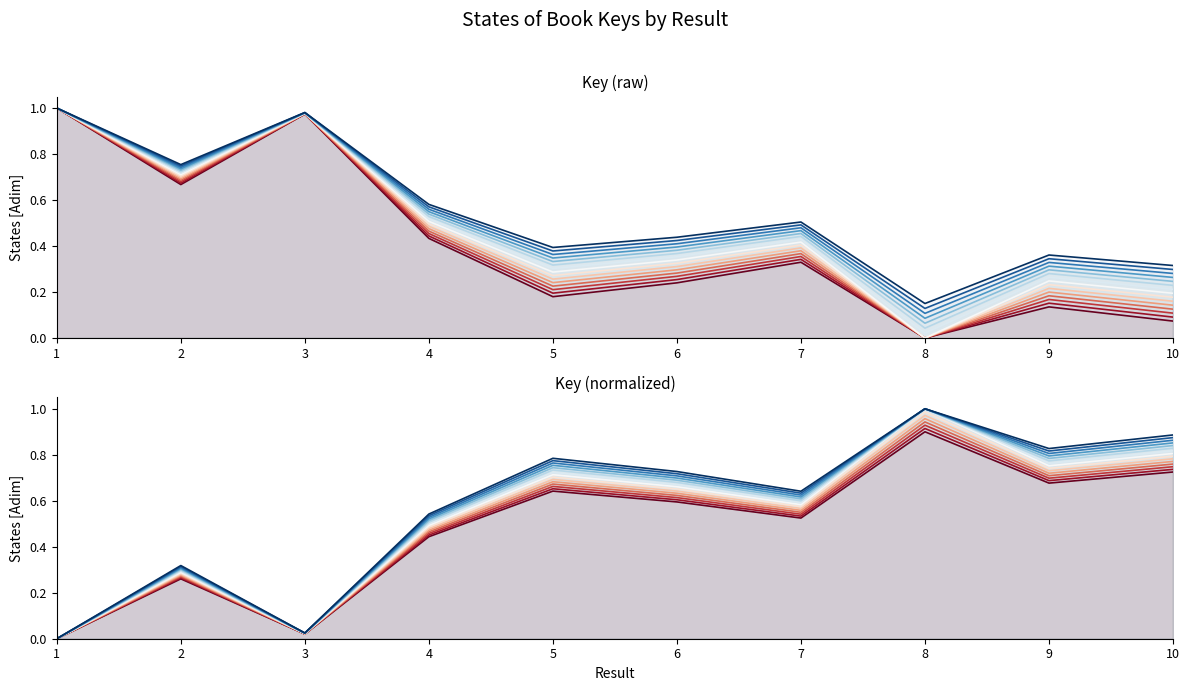

Reading left to right, list all the values displayed in this chart.

1=1.0	2=0.7	3=1.0	4=0.5	5=0.3	6=0.4	7=0.4	8=0.0	9=0.3	10=0.2